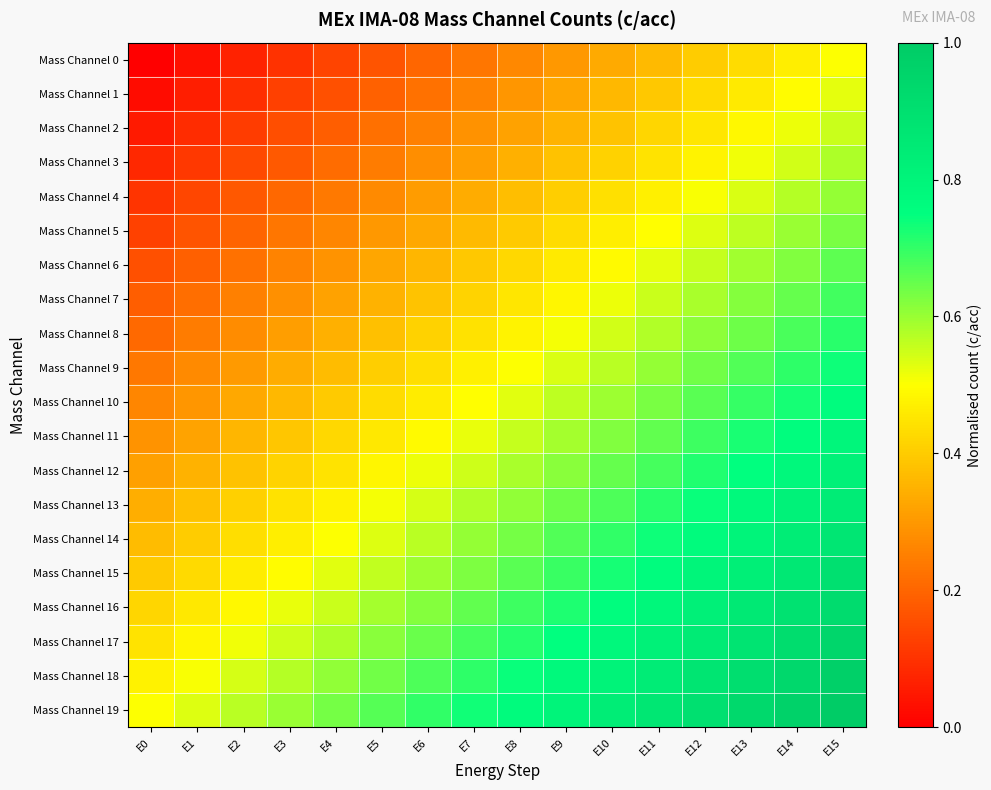

Reading right to left, transcribe all the data shown in this chart.

Mass Channel 0: E15=0.5	E14=0.5	E13=0.4	E12=0.4	E11=0.4	E10=0.3	E9=0.3	E8=0.3	E7=0.2	E6=0.2	E5=0.2	E4=0.1	E3=0.1	E2=0.1	E1=0.0	E0=0.0
Mass Channel 1: E15=0.5	E14=0.5	E13=0.5	E12=0.4	E11=0.4	E10=0.4	E9=0.3	E8=0.3	E7=0.3	E6=0.2	E5=0.2	E4=0.2	E3=0.1	E2=0.1	E1=0.1	E0=0.0
Mass Channel 2: E15=0.6	E14=0.5	E13=0.5	E12=0.5	E11=0.4	E10=0.4	E9=0.4	E8=0.3	E7=0.3	E6=0.3	E5=0.2	E4=0.2	E3=0.2	E2=0.1	E1=0.1	E0=0.1
Mass Channel 3: E15=0.6	E14=0.5	E13=0.5	E12=0.5	E11=0.4	E10=0.4	E9=0.4	E8=0.3	E7=0.3	E6=0.3	E5=0.2	E4=0.2	E3=0.2	E2=0.1	E1=0.1	E0=0.1
Mass Channel 4: E15=0.6	E14=0.6	E13=0.5	E12=0.5	E11=0.5	E10=0.4	E9=0.4	E8=0.4	E7=0.3	E6=0.3	E5=0.3	E4=0.2	E3=0.2	E2=0.2	E1=0.1	E0=0.1
Mass Channel 5: E15=0.6	E14=0.6	E13=0.6	E12=0.5	E11=0.5	E10=0.5	E9=0.4	E8=0.4	E7=0.4	E6=0.3	E5=0.3	E4=0.3	E3=0.2	E2=0.2	E1=0.2	E0=0.1
Mass Channel 6: E15=0.7	E14=0.6	E13=0.6	E12=0.6	E11=0.5	E10=0.5	E9=0.5	E8=0.4	E7=0.4	E6=0.4	E5=0.3	E4=0.3	E3=0.3	E2=0.2	E1=0.2	E0=0.2
Mass Channel 7: E15=0.7	E14=0.7	E13=0.6	E12=0.6	E11=0.6	E10=0.5	E9=0.5	E8=0.5	E7=0.4	E6=0.4	E5=0.4	E4=0.3	E3=0.3	E2=0.3	E1=0.2	E0=0.2
Mass Channel 8: E15=0.7	E14=0.7	E13=0.6	E12=0.6	E11=0.6	E10=0.5	E9=0.5	E8=0.5	E7=0.4	E6=0.4	E5=0.4	E4=0.3	E3=0.3	E2=0.3	E1=0.2	E0=0.2
Mass Channel 9: E15=0.7	E14=0.7	E13=0.7	E12=0.6	E11=0.6	E10=0.6	E9=0.5	E8=0.5	E7=0.5	E6=0.4	E5=0.4	E4=0.4	E3=0.3	E2=0.3	E1=0.3	E0=0.2
Mass Channel 10: E15=0.8	E14=0.7	E13=0.7	E12=0.7	E11=0.6	E10=0.6	E9=0.6	E8=0.5	E7=0.5	E6=0.5	E5=0.4	E4=0.4	E3=0.4	E2=0.3	E1=0.3	E0=0.3
Mass Channel 11: E15=0.8	E14=0.8	E13=0.7	E12=0.7	E11=0.7	E10=0.6	E9=0.6	E8=0.6	E7=0.5	E6=0.5	E5=0.5	E4=0.4	E3=0.4	E2=0.4	E1=0.3	E0=0.3
Mass Channel 12: E15=0.8	E14=0.8	E13=0.7	E12=0.7	E11=0.7	E10=0.6	E9=0.6	E8=0.6	E7=0.5	E6=0.5	E5=0.5	E4=0.4	E3=0.4	E2=0.4	E1=0.3	E0=0.3
Mass Channel 13: E15=0.8	E14=0.8	E13=0.8	E12=0.7	E11=0.7	E10=0.7	E9=0.6	E8=0.6	E7=0.6	E6=0.5	E5=0.5	E4=0.5	E3=0.4	E2=0.4	E1=0.4	E0=0.3
Mass Channel 14: E15=0.9	E14=0.8	E13=0.8	E12=0.8	E11=0.7	E10=0.7	E9=0.7	E8=0.6	E7=0.6	E6=0.6	E5=0.5	E4=0.5	E3=0.5	E2=0.4	E1=0.4	E0=0.4
Mass Channel 15: E15=0.9	E14=0.9	E13=0.8	E12=0.8	E11=0.8	E10=0.7	E9=0.7	E8=0.7	E7=0.6	E6=0.6	E5=0.6	E4=0.5	E3=0.5	E2=0.5	E1=0.4	E0=0.4
Mass Channel 16: E15=0.9	E14=0.9	E13=0.9	E12=0.8	E11=0.8	E10=0.8	E9=0.7	E8=0.7	E7=0.7	E6=0.6	E5=0.6	E4=0.6	E3=0.5	E2=0.5	E1=0.5	E0=0.4
Mass Channel 17: E15=0.9	E14=0.9	E13=0.9	E12=0.8	E11=0.8	E10=0.8	E9=0.7	E8=0.7	E7=0.7	E6=0.6	E5=0.6	E4=0.6	E3=0.5	E2=0.5	E1=0.5	E0=0.4
Mass Channel 18: E15=1.0	E14=0.9	E13=0.9	E12=0.9	E11=0.8	E10=0.8	E9=0.8	E8=0.7	E7=0.7	E6=0.7	E5=0.6	E4=0.6	E3=0.6	E2=0.5	E1=0.5	E0=0.5
Mass Channel 19: E15=1.0	E14=1.0	E13=0.9	E12=0.9	E11=0.9	E10=0.8	E9=0.8	E8=0.8	E7=0.7	E6=0.7	E5=0.7	E4=0.6	E3=0.6	E2=0.6	E1=0.5	E0=0.5